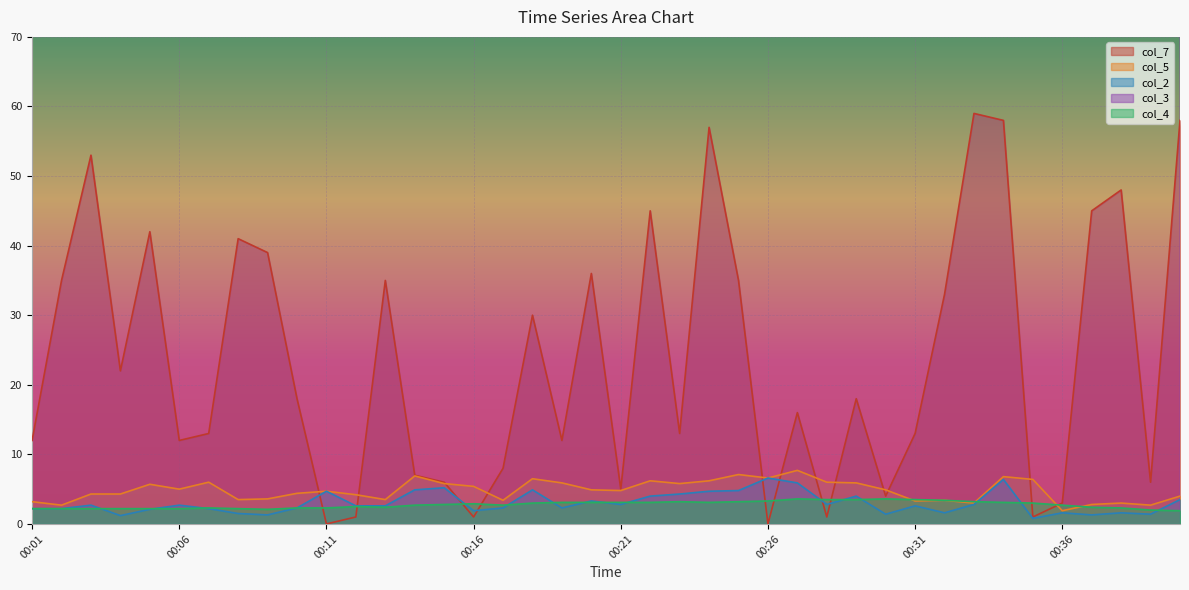

What is the sum of all col_2 values?

120.0